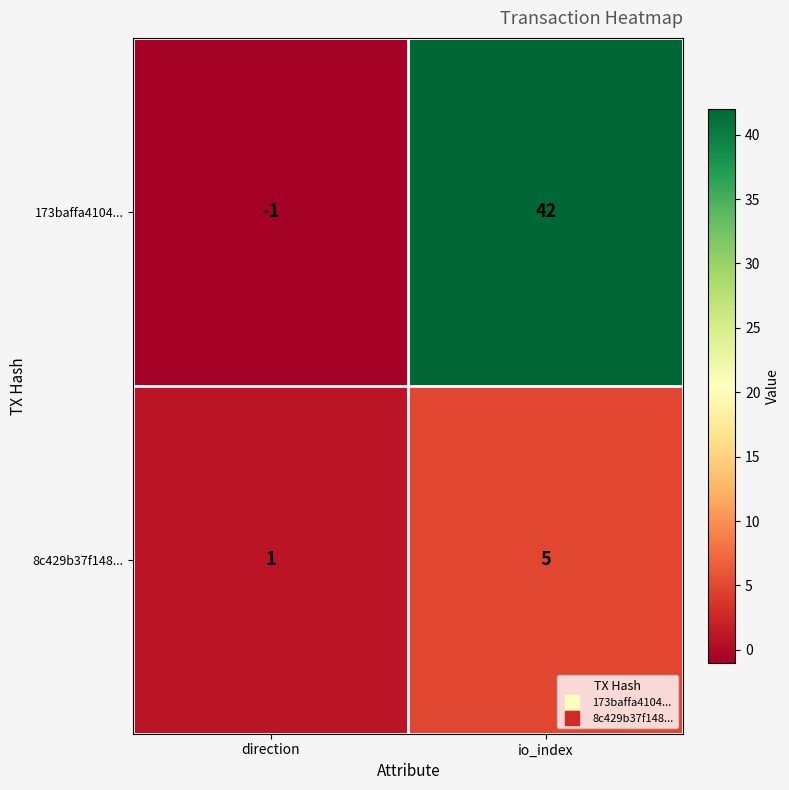

Which series has the widest spread of values?

173baffa4104...